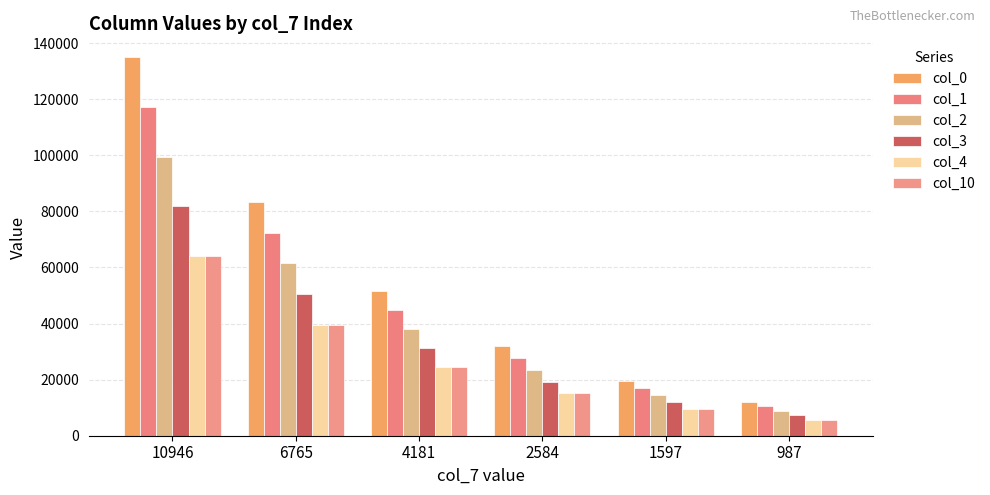

What are all the series names shown in the legend?

col_0, col_1, col_2, col_3, col_4, col_10